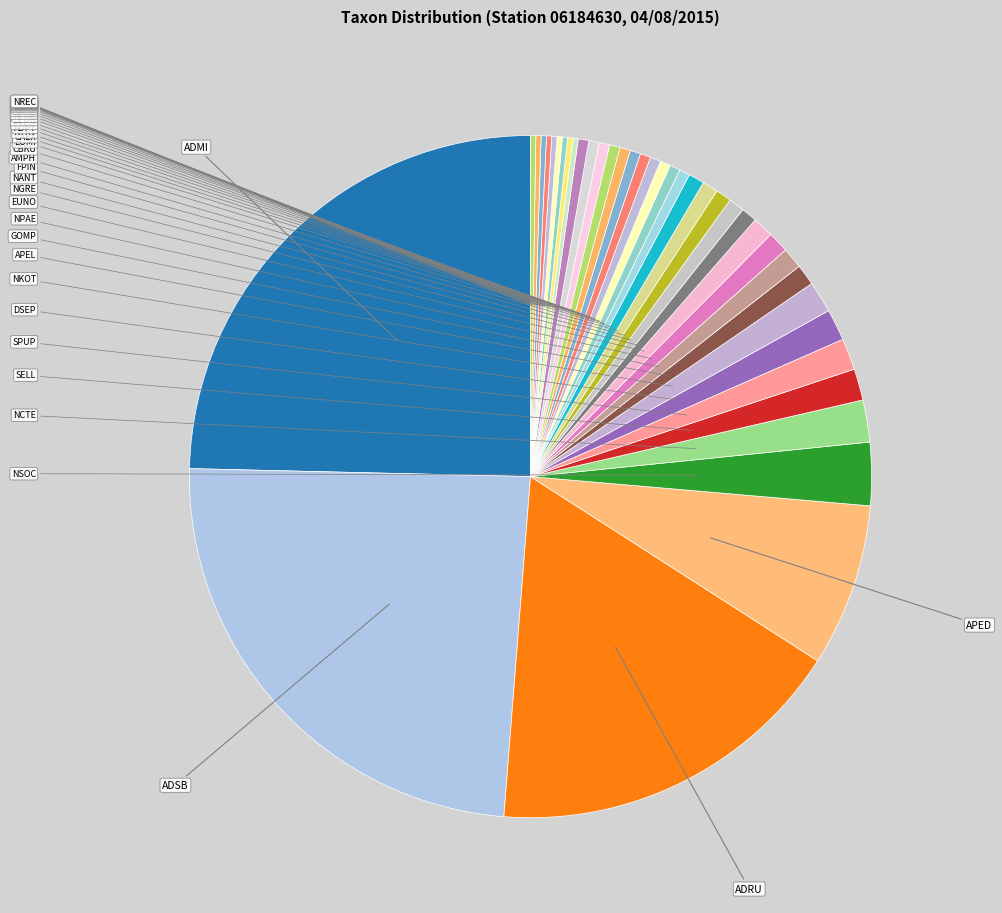

How many segments does this pie chart have?

39